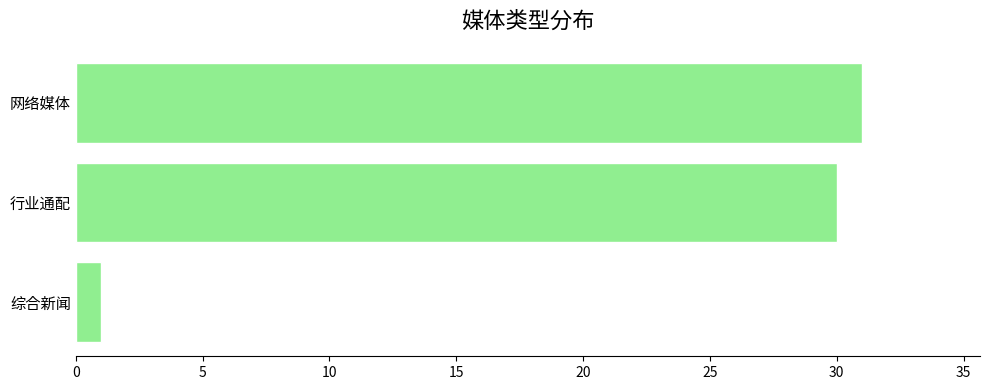

What is the label of the 1st bar from the top?

网络媒体